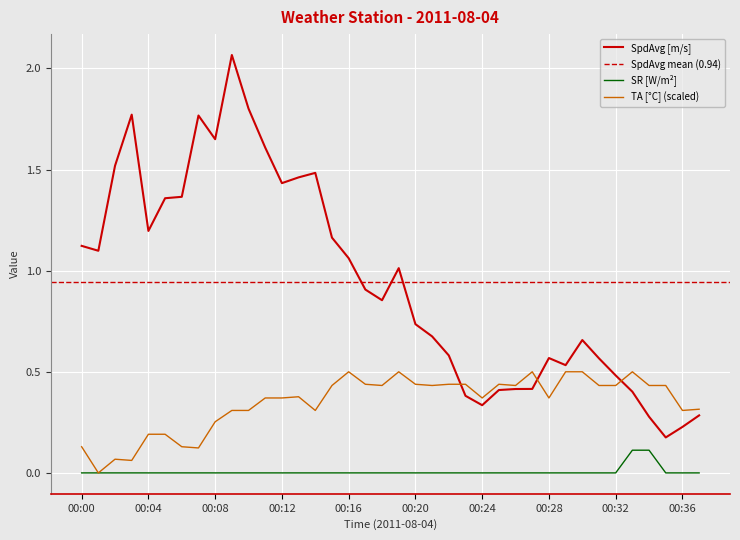

List the series in order of their overall mean, highest first.

SpdAvg, TA, SR